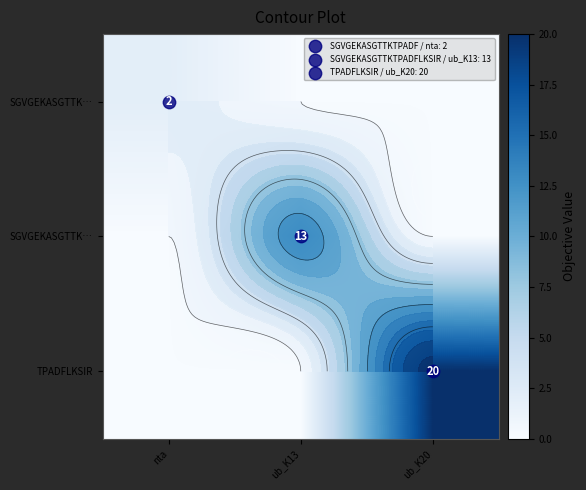

What is the total value across all series at nta?

2